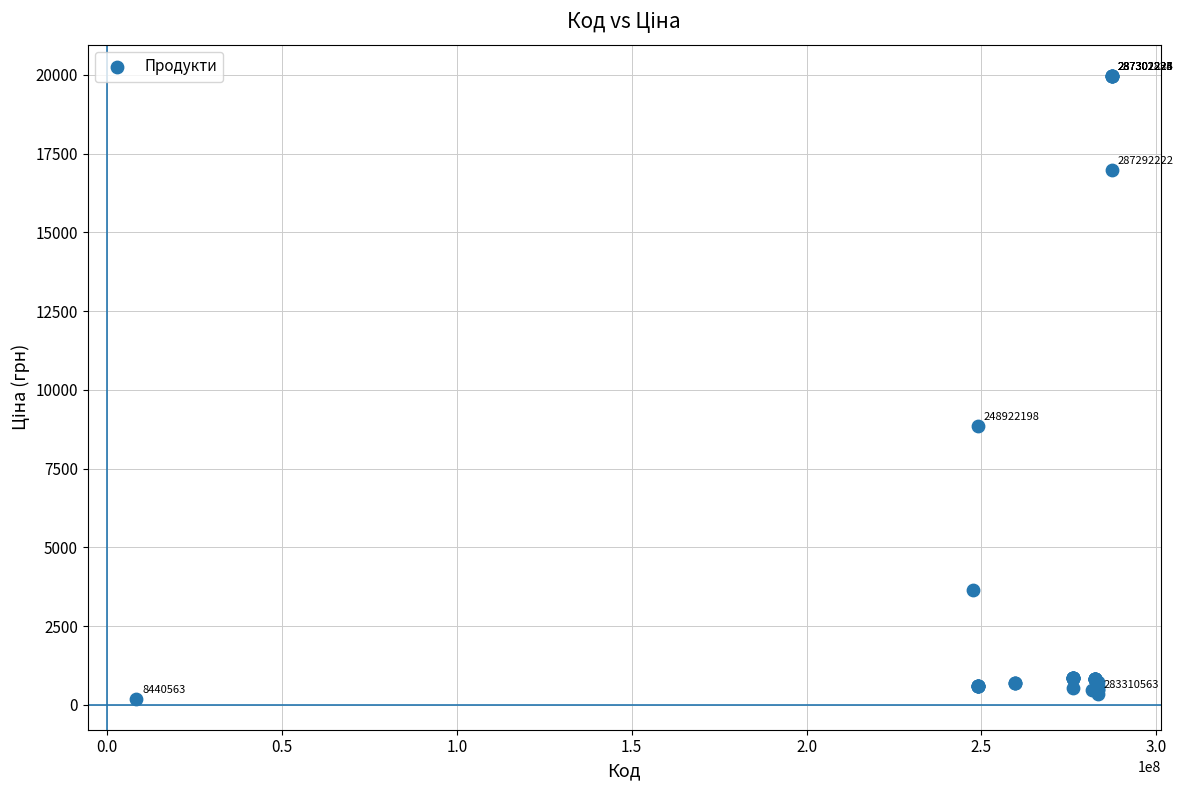

What Y value in the scatter plot is closest to 10083?

8856.7